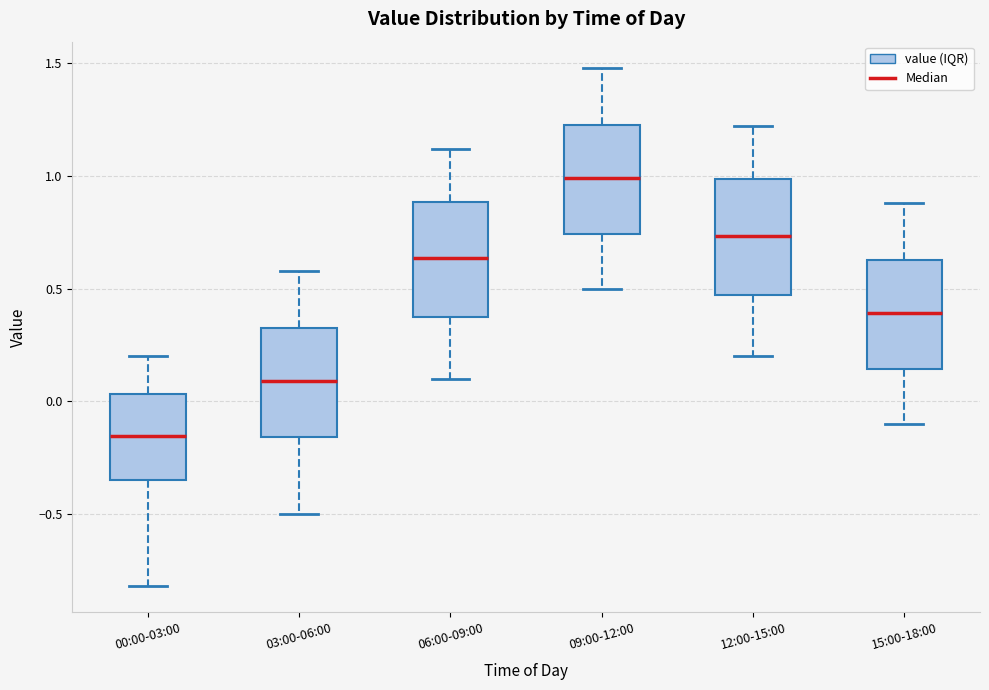

Reading left to right, transcribe this box plot: for each box, give where its median line is, the range the box spans, and where its two whiskers end, as read against the y-axis. The values are not printed on the chart, so give them approximately, as read against the axis.

00:00-03:00: median -0.15, box -0.35 to 0.05, whiskers -0.80 to 0.20
03:00-06:00: median 0.10, box -0.15 to 0.35, whiskers -0.50 to 0.60
06:00-09:00: median 0.65, box 0.35 to 0.90, whiskers 0.10 to 1.10
09:00-12:00: median 1.00, box 0.75 to 1.25, whiskers 0.50 to 1.50
12:00-15:00: median 0.75, box 0.45 to 1.00, whiskers 0.20 to 1.20
15:00-18:00: median 0.40, box 0.15 to 0.65, whiskers -0.10 to 0.90